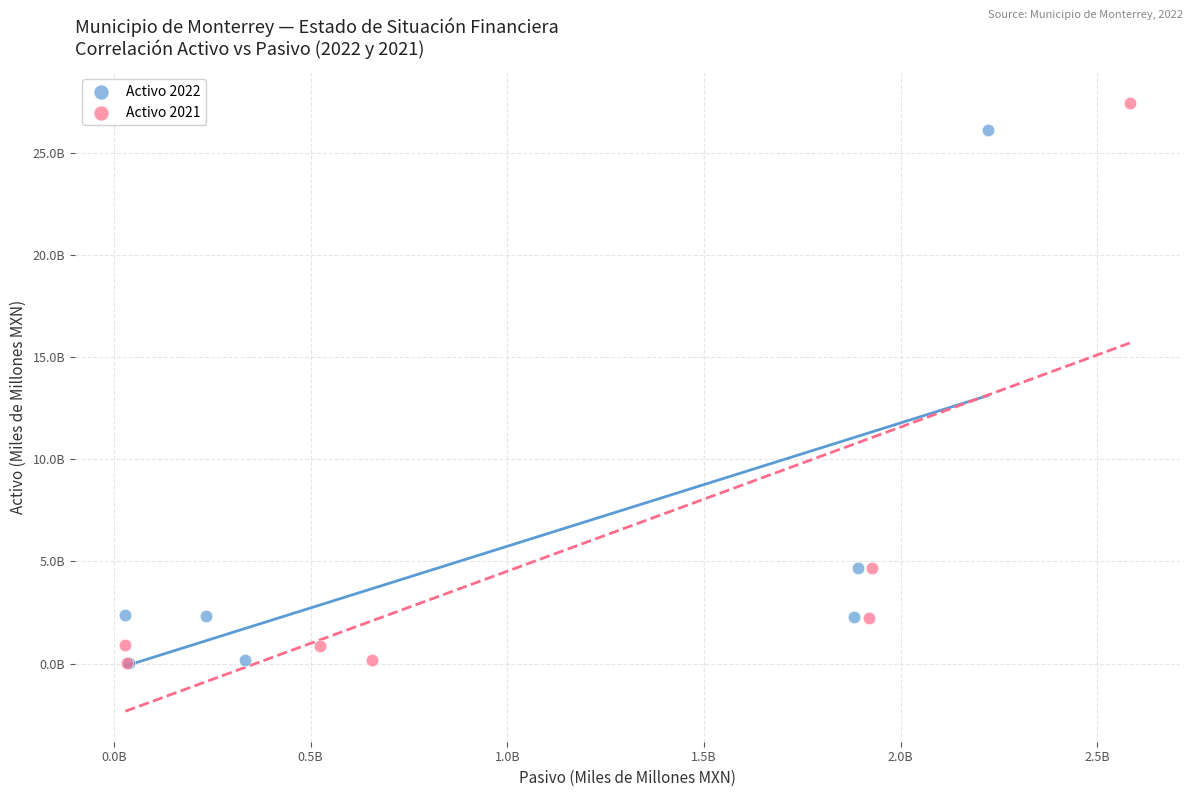

Which series reaches the maximum Y coordinate?

Activo 2021